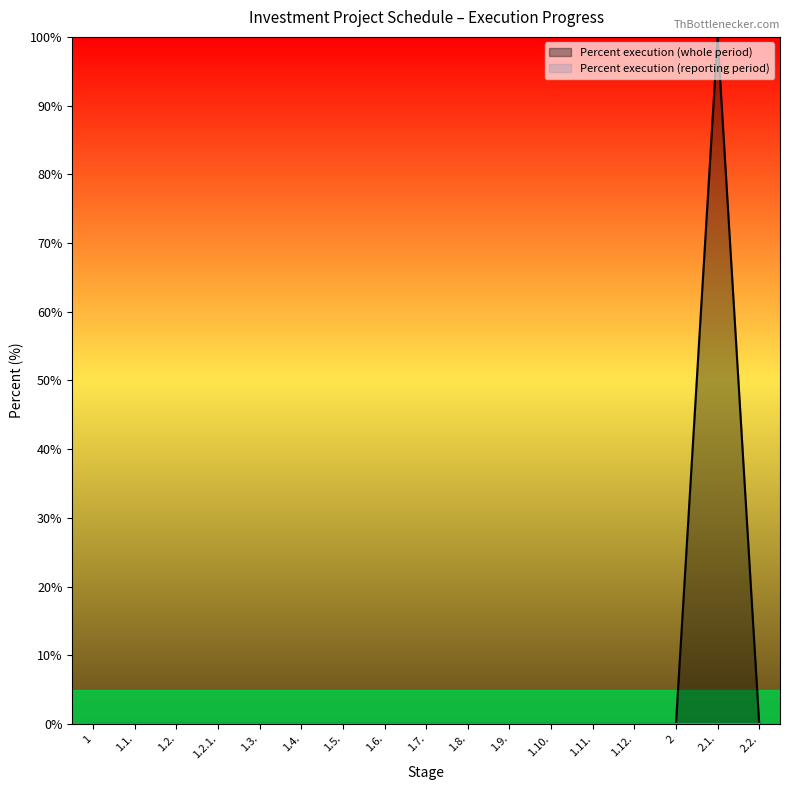

The chart shows a value of -65 at 1.3.. True or false?

False